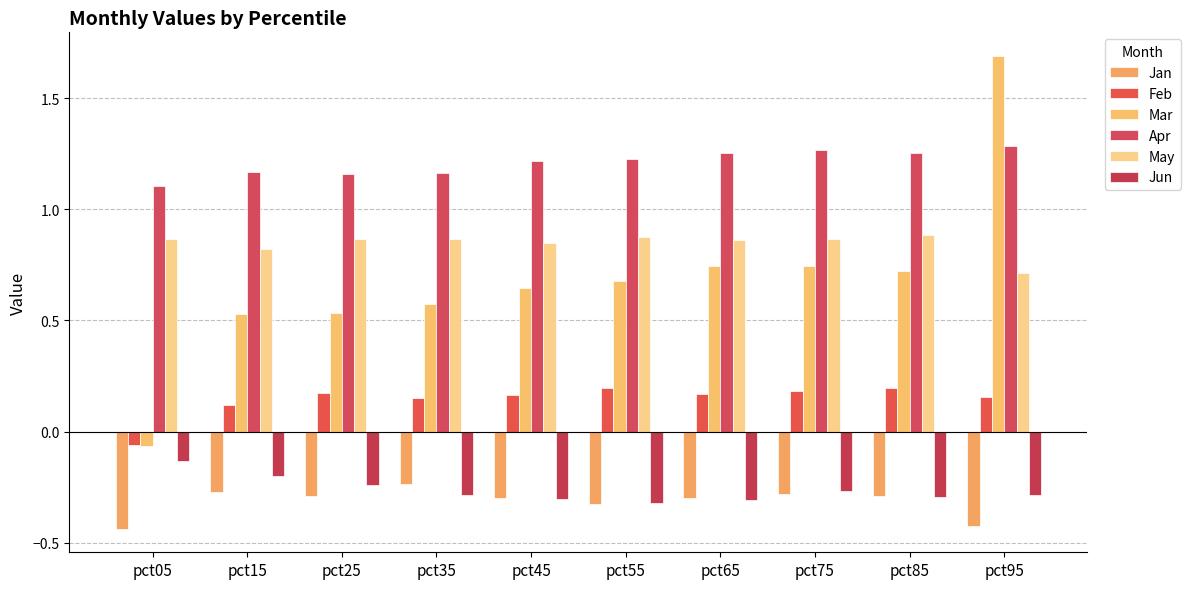

Is the value of Jun at pct35 greater than the value of Apr at pct15?

No